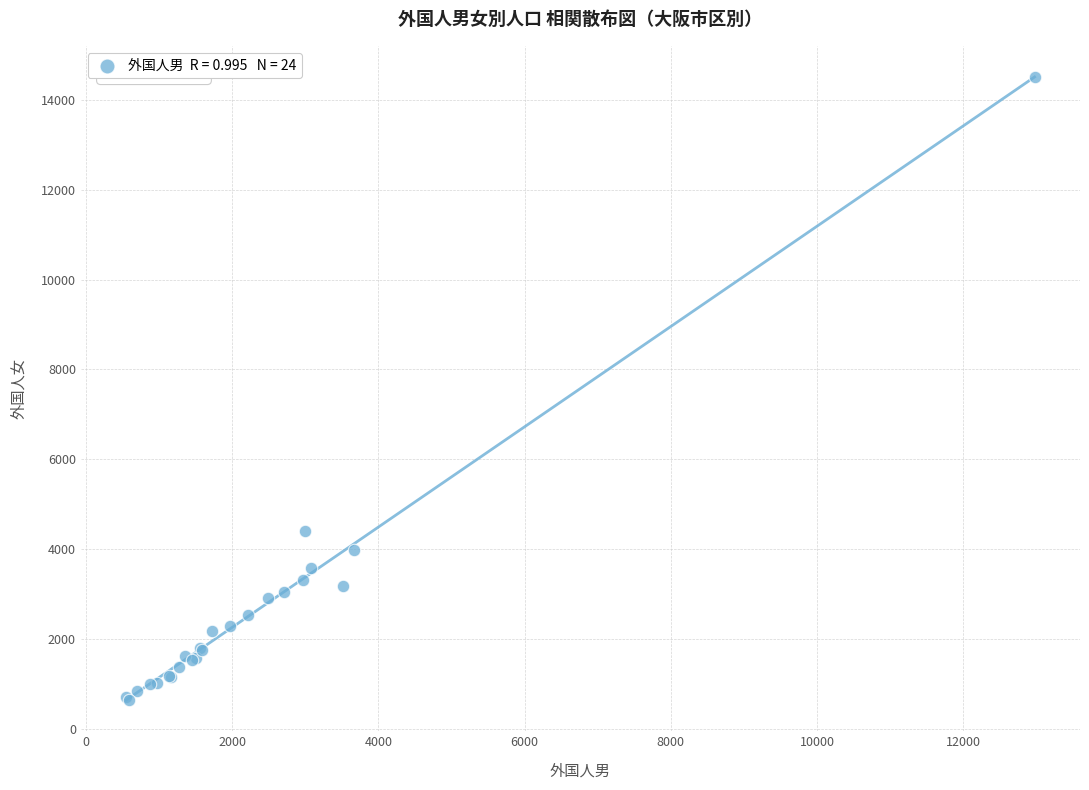

What Y value in the scatter plot is closest to 7570?

4395